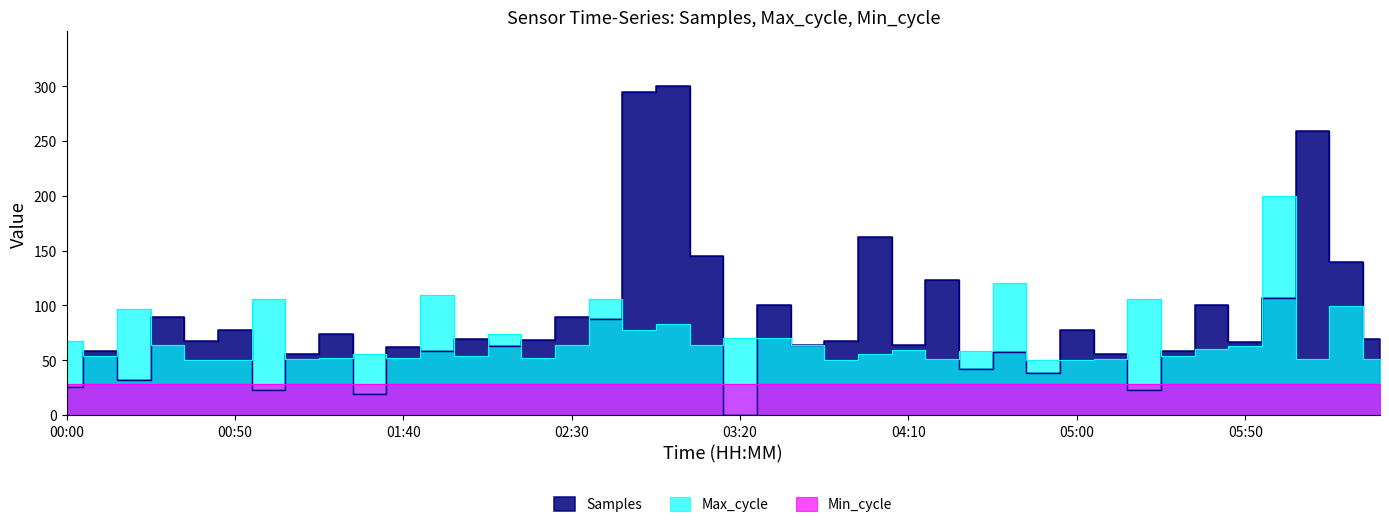

Which series has the widest spread of values?

Samples